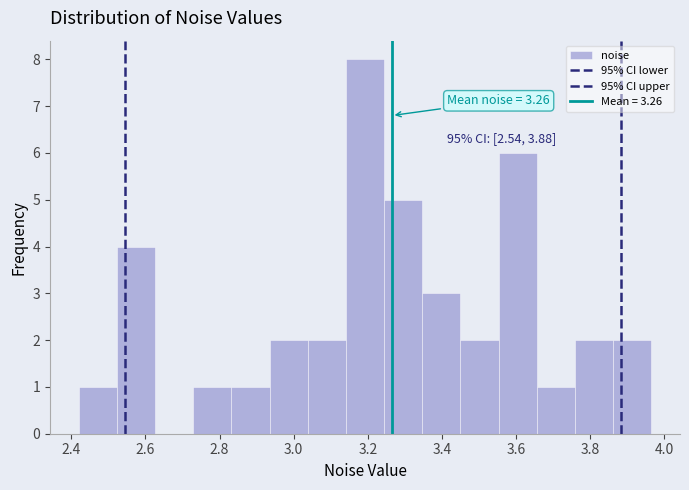

Over which range of the x-axis is the bar tallest?

3.14 to 3.24